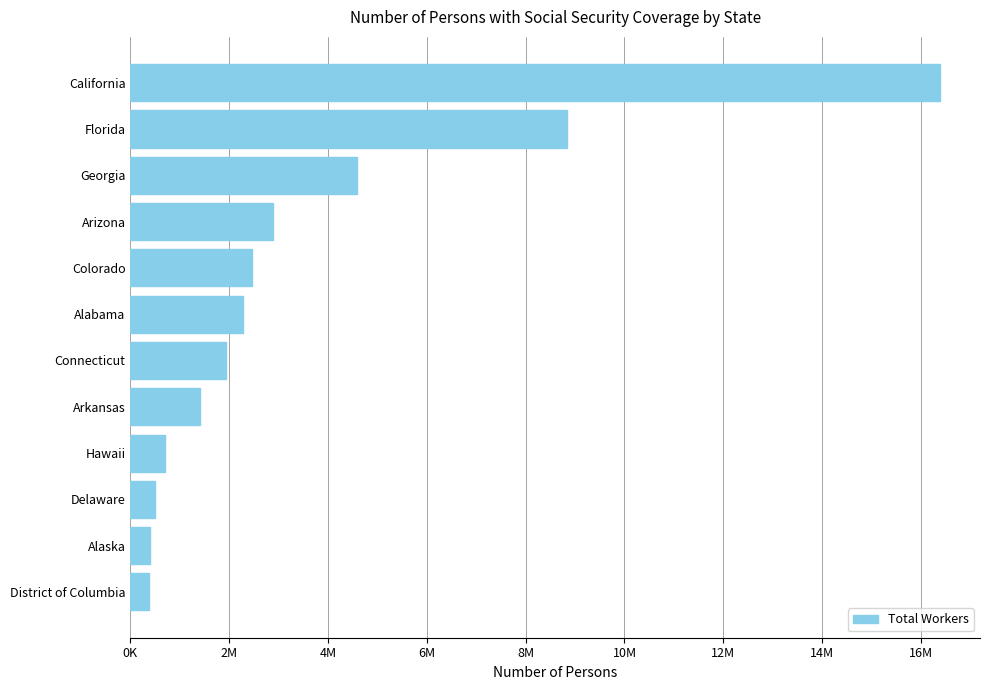

Are the bars grouped side by side (vs. stacked)?

No